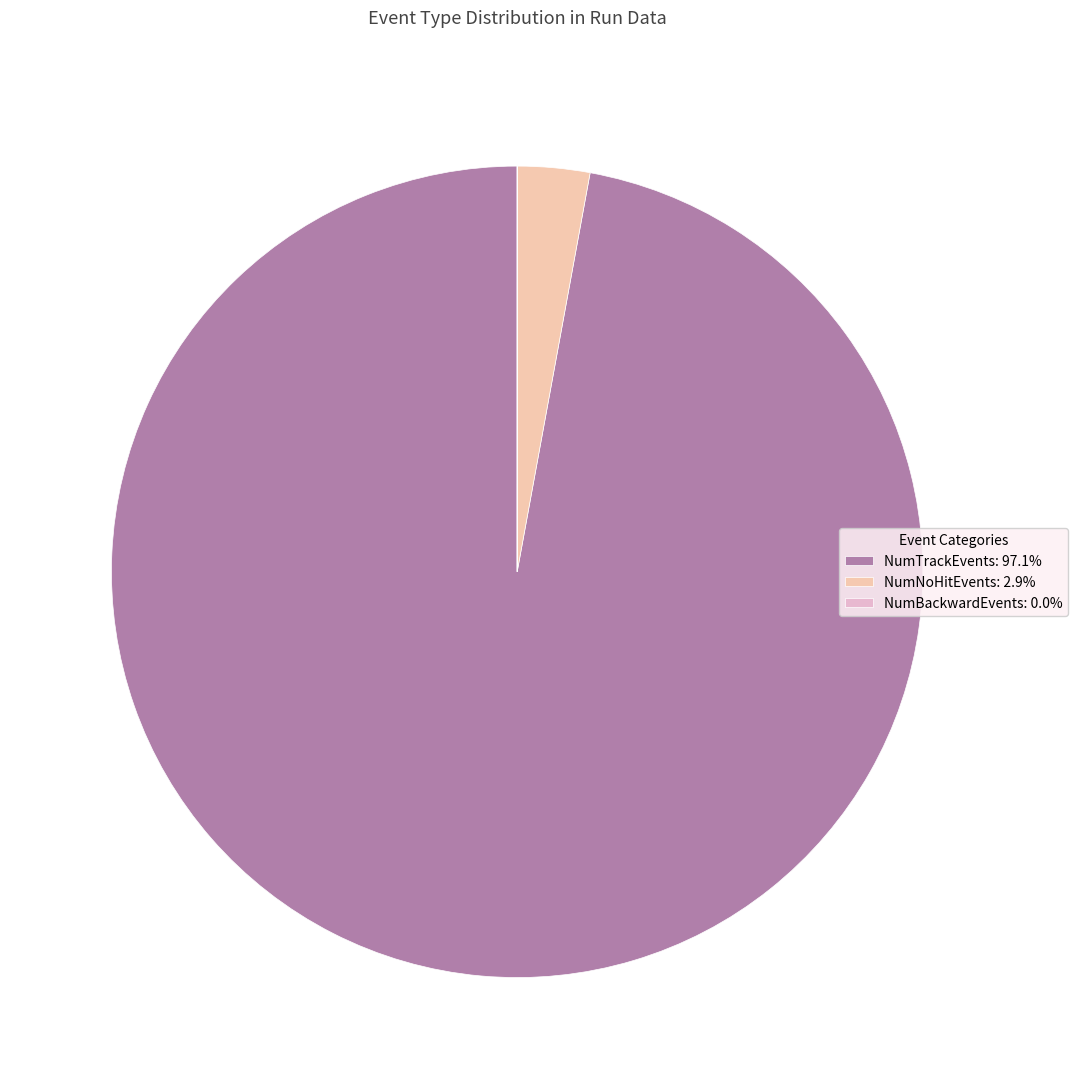

What is the largest slice in the pie chart?

NumTrackEvents